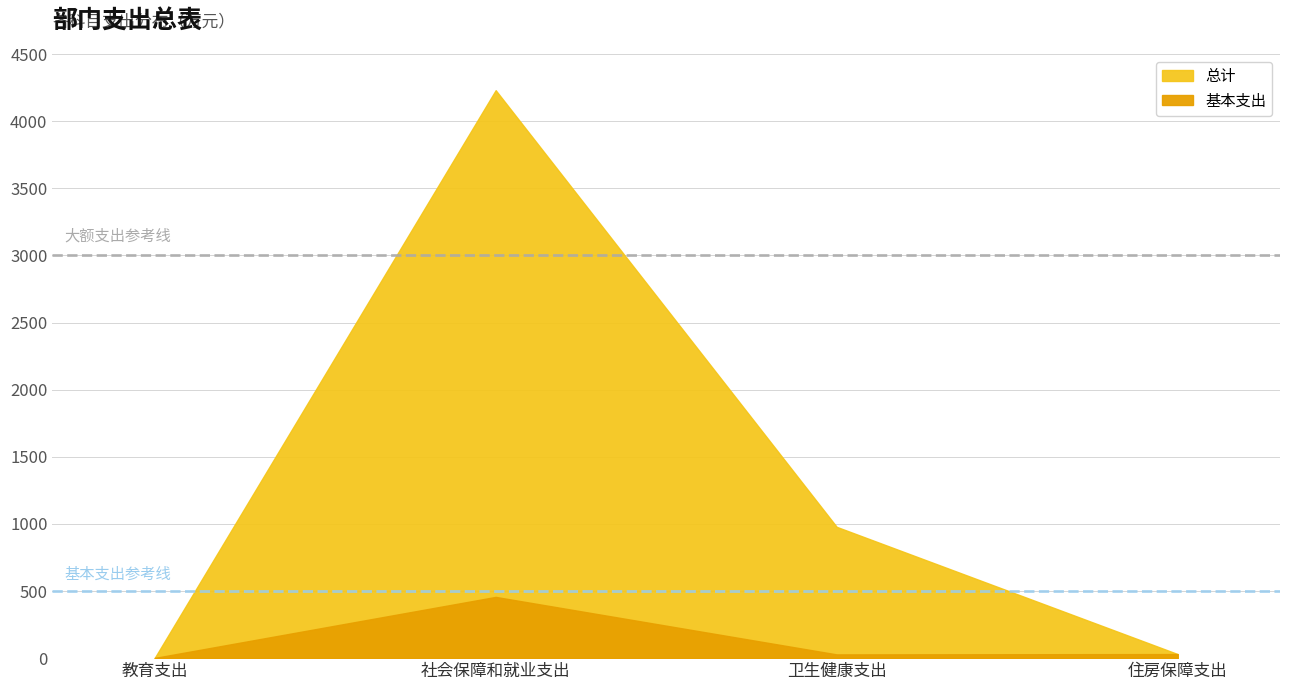

Is it true that 总计 equals 30.2 at 住房保障支出?

True